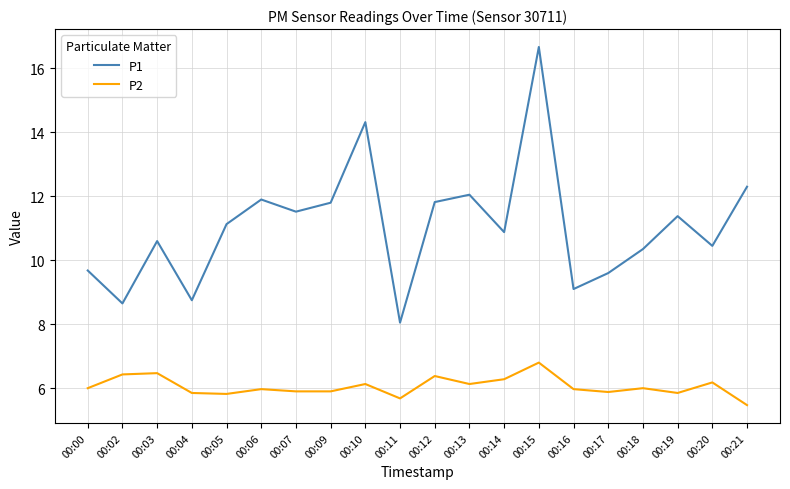

True or false: P2 has more than 1 interior local peaks.

True